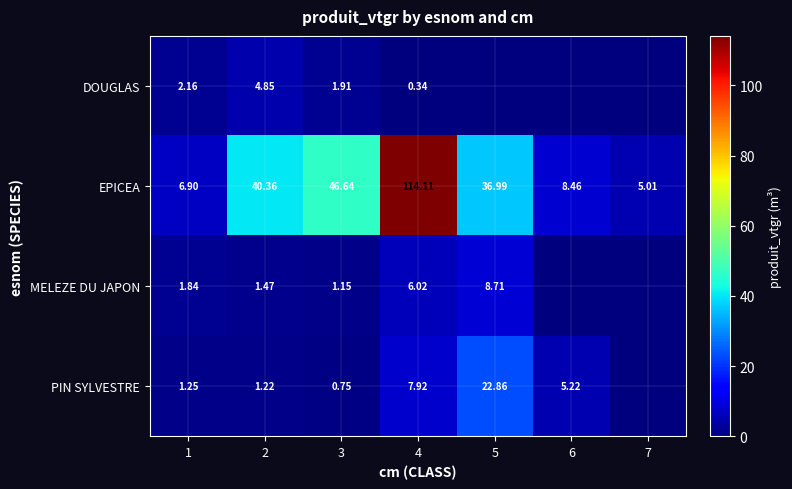

Read the PIN SYLVESTRE value at 6.

5.2